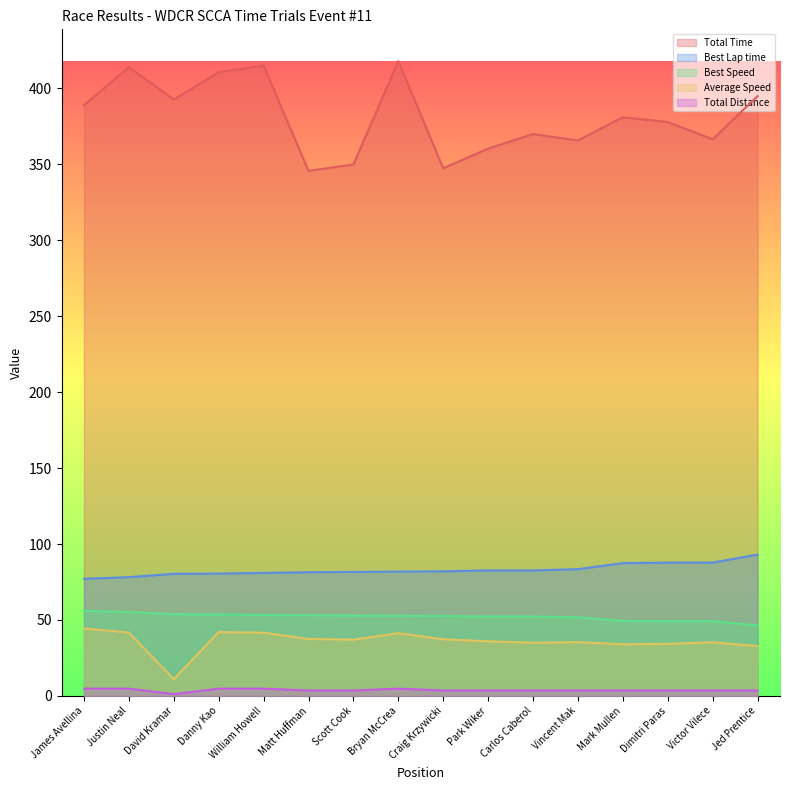

Which series has the largest range (max minus min)?

Total Time